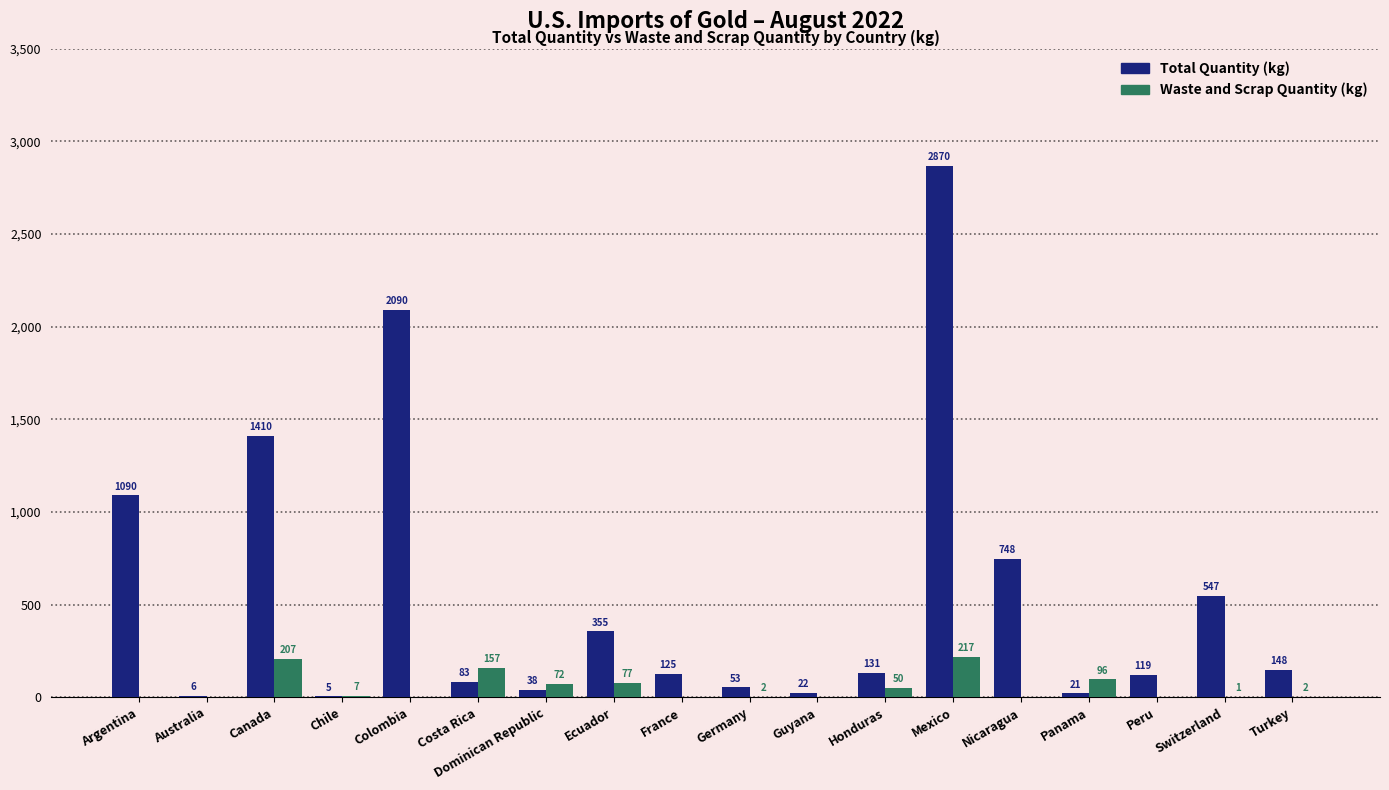

What value does the Waste and Scrap Quantity (kg) series have at Mexico, to the nearest 10?

220